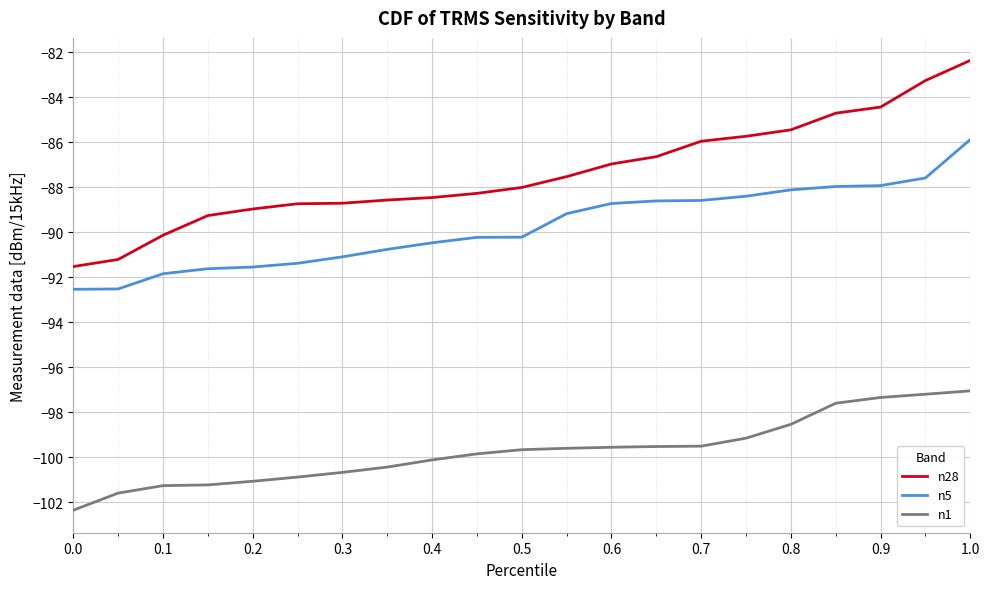

What is the maximum value shown in the chart?

-82.4